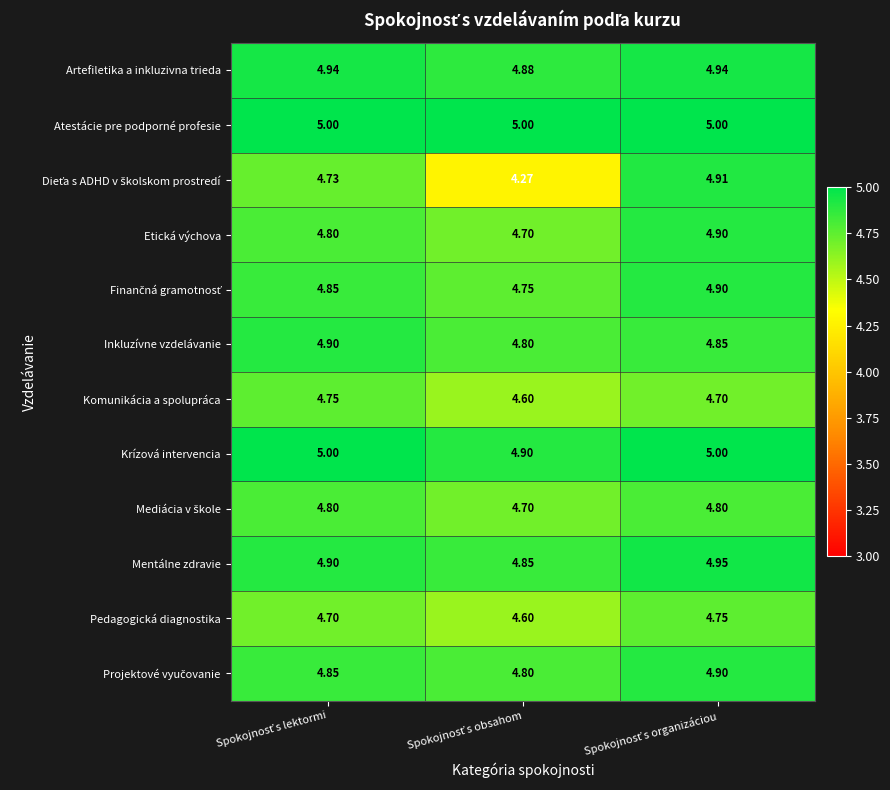

Which series has the largest total across all categories?

Atestácie pre podporné profesie